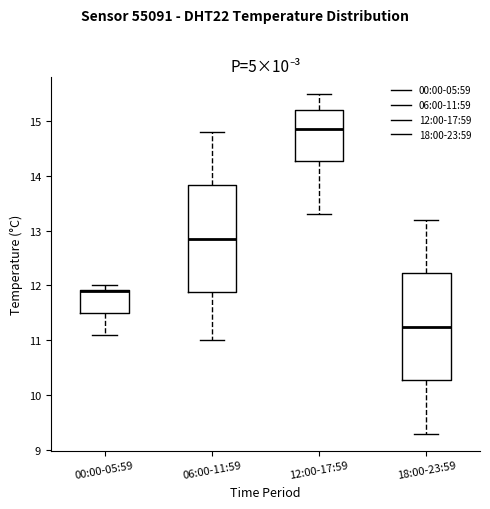

Reading left to right, read every box against the y-axis: the position of its median line, the range the box covers, and the ends of its whiskers. The values are not printed on the chart, so give them approximately, as read against the axis.

00:00-05:59: median 11.9 (drawn on the box's upper edge), box 11.5 to 11.9, whiskers 11.1 to 12.0
06:00-11:59: median 12.9, box 11.9 to 13.8, whiskers 11.0 to 14.8
12:00-17:59: median 14.9, box 14.3 to 15.2, whiskers 13.3 to 15.5
18:00-23:59: median 11.3, box 10.3 to 12.2, whiskers 9.3 to 13.2